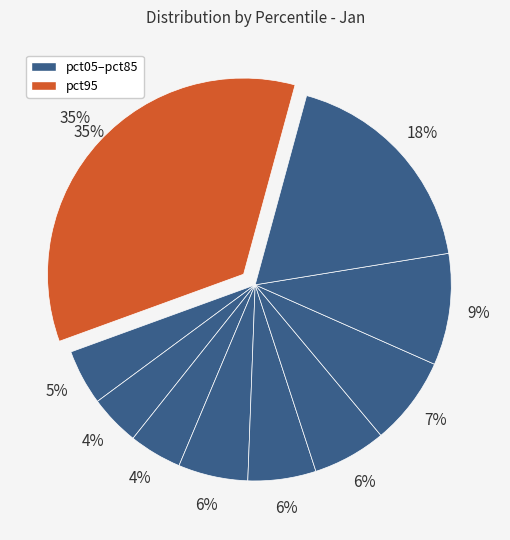

What is the largest slice in the pie chart?

pct95